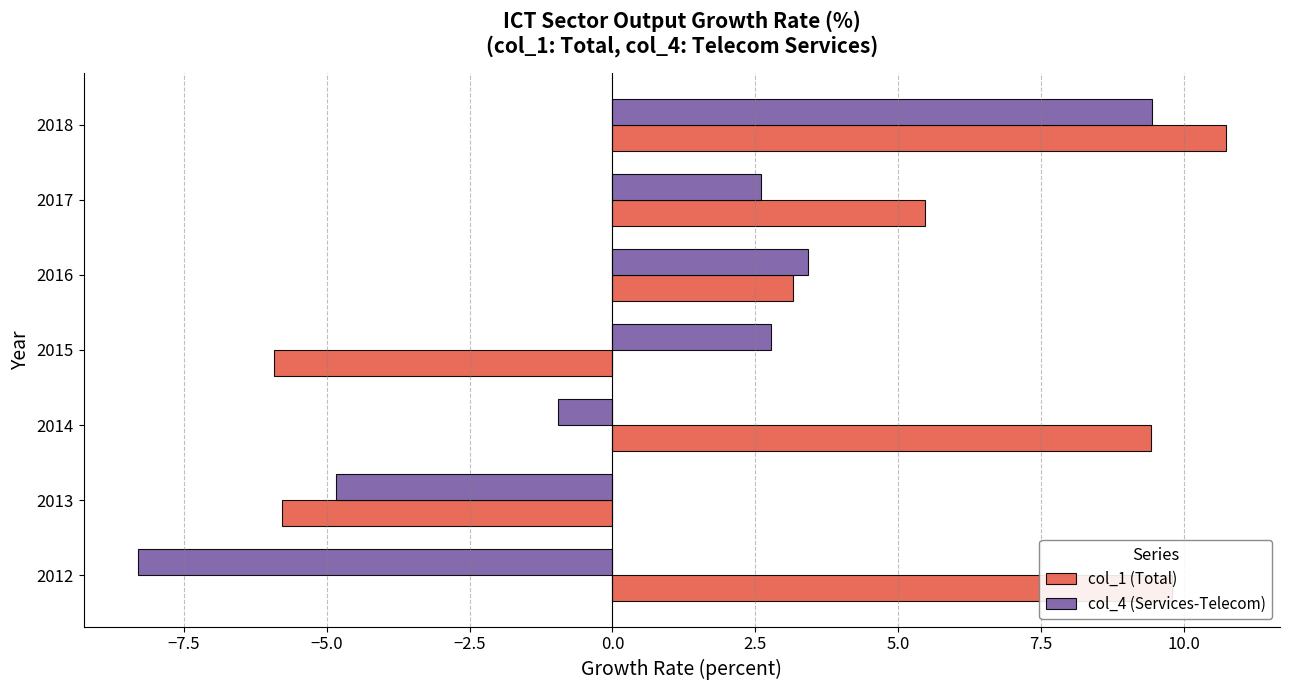

How many values in col_1 (Total) are above zero?

5